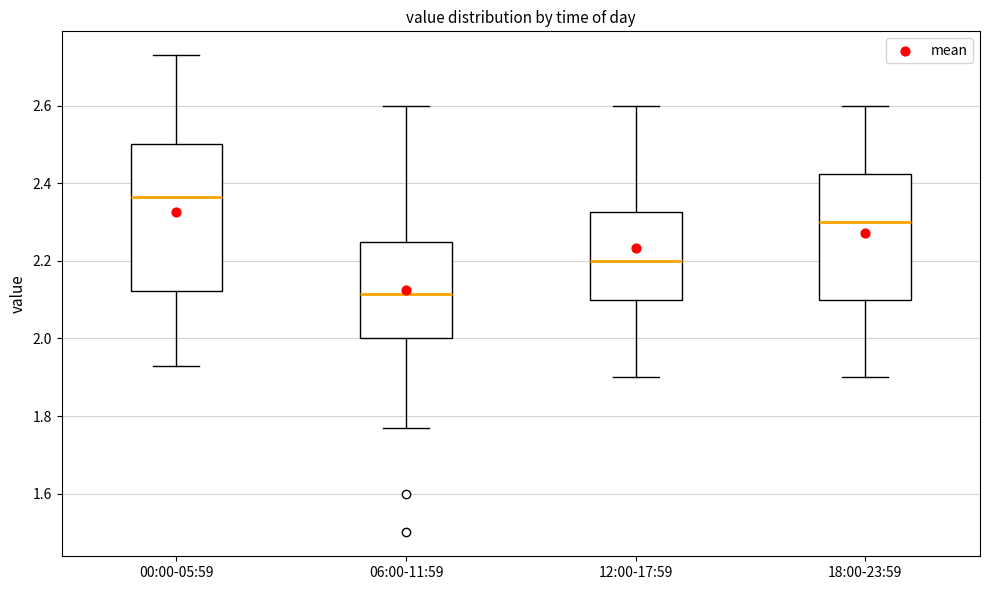

Where does the median line of the box for 12:00-17:59 sit on the y-axis? The values are not printed on the chart, so give them approximately, as read against the axis.

2.20